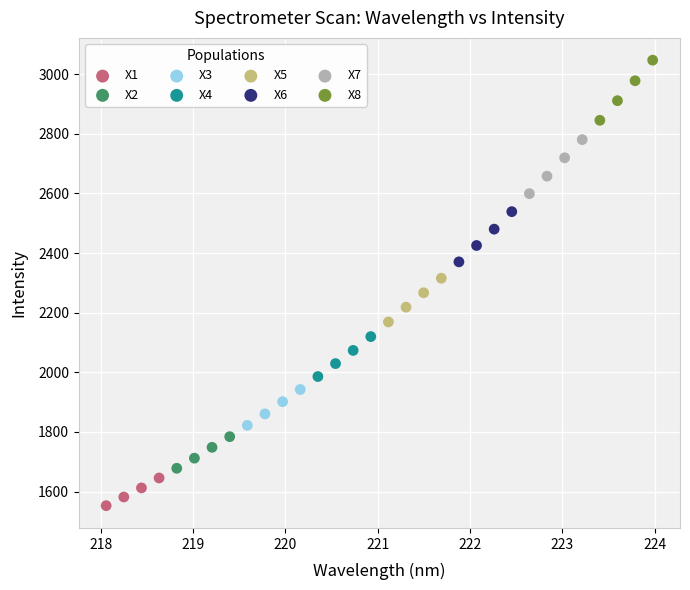

Which series contains the highest Y value?

X8